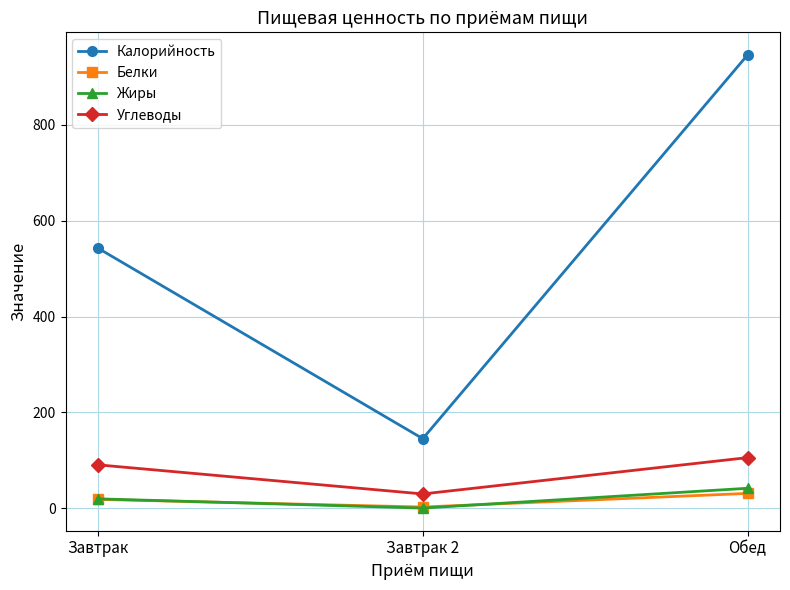

What is the value of the Углеводы point at the 2nd from the left?

29.9